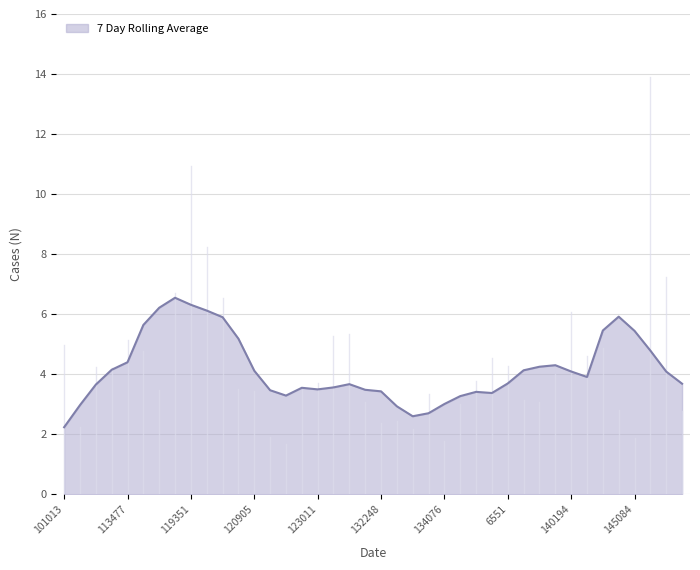

What is the difference between the maximum and minimum values?

4.3